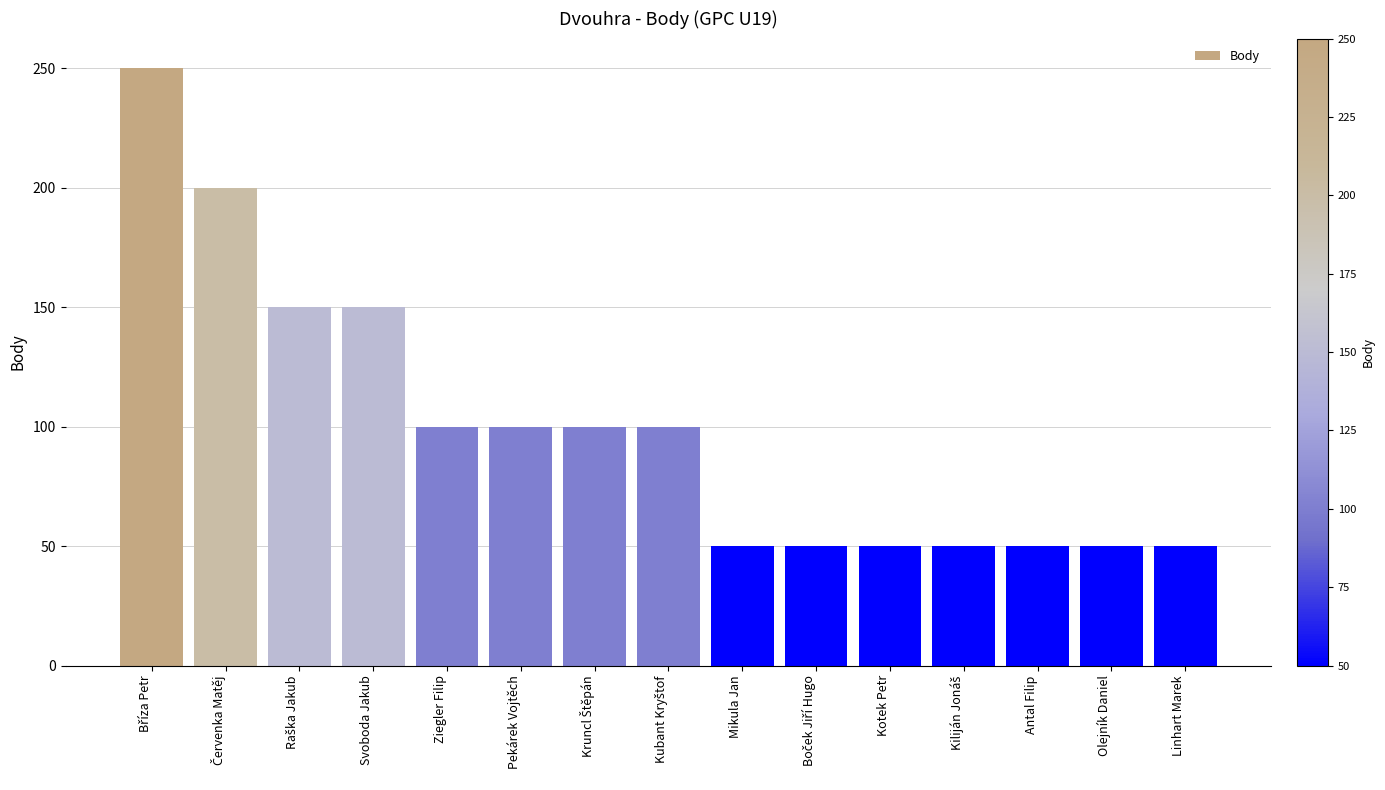

What is the minimum value shown in the chart?

50